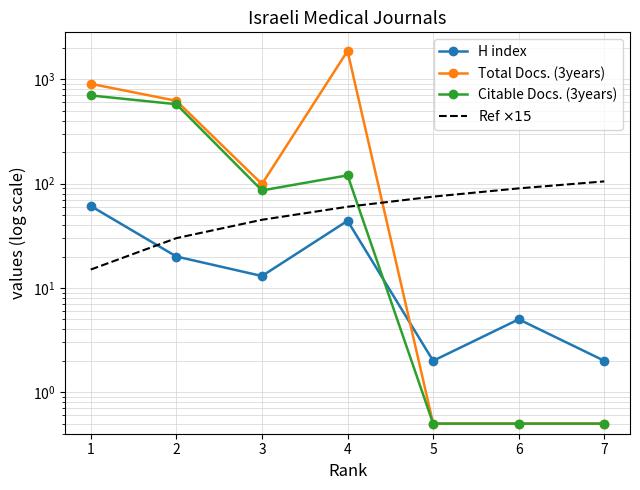

Which series has the largest total across all categories?

Total Docs. (3years)